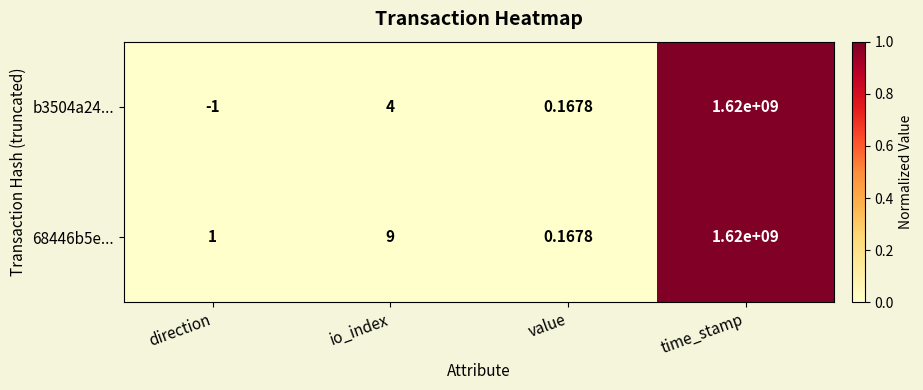

At which label is 68446b5e... closest to 810000000?

io_index